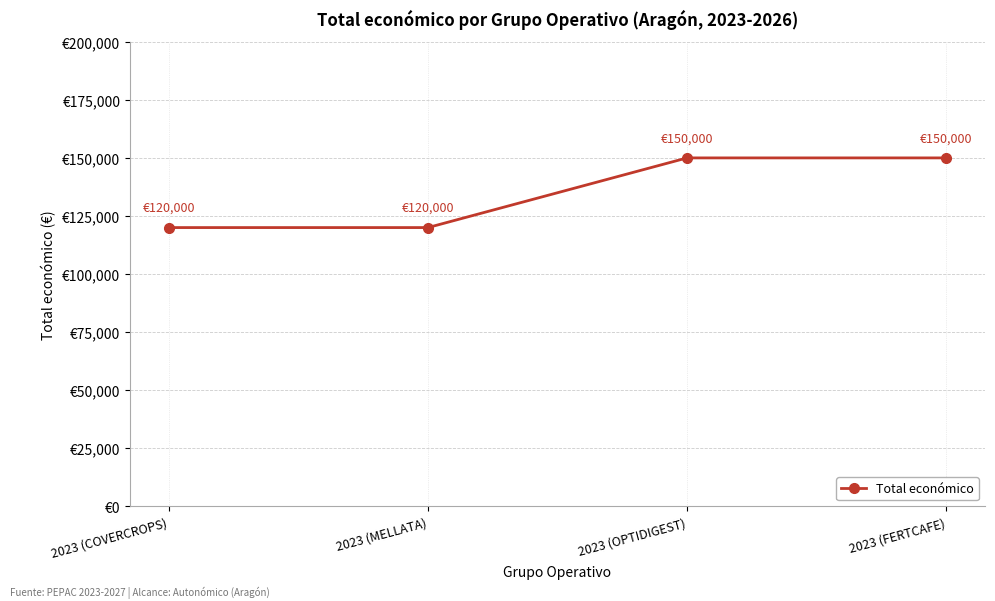

Is this an area chart (filled region under the line)?

No